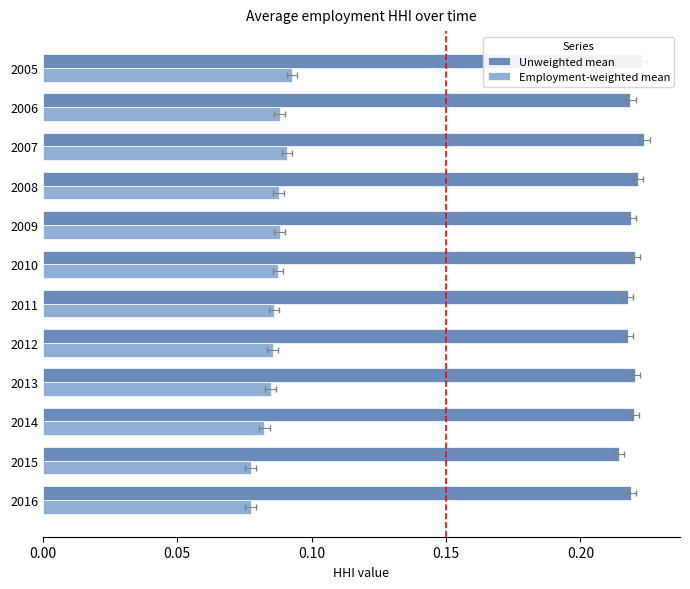

What is the highest value of the Employment-weighted mean series?

0.1